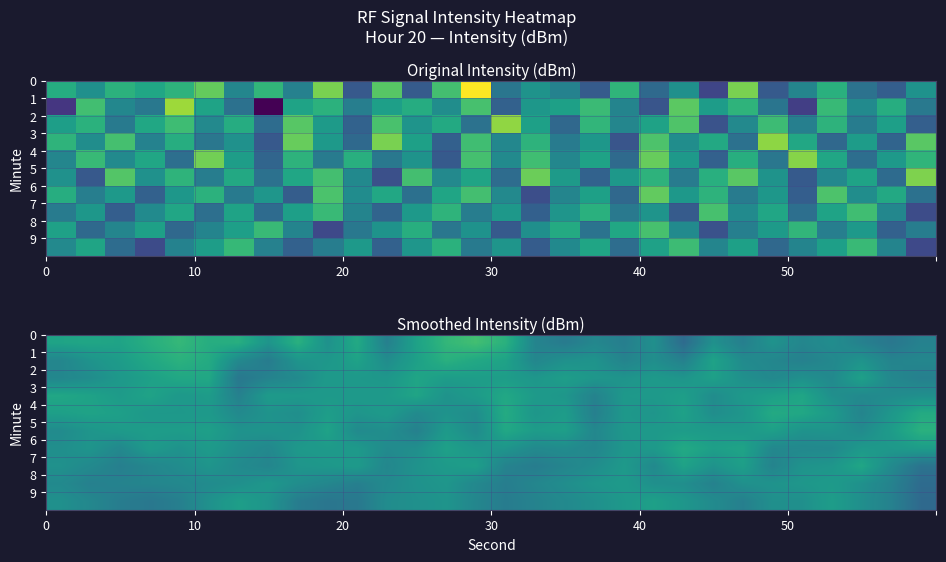

What is the difference between the second highest and minimum values in the row_1 series?

6.3